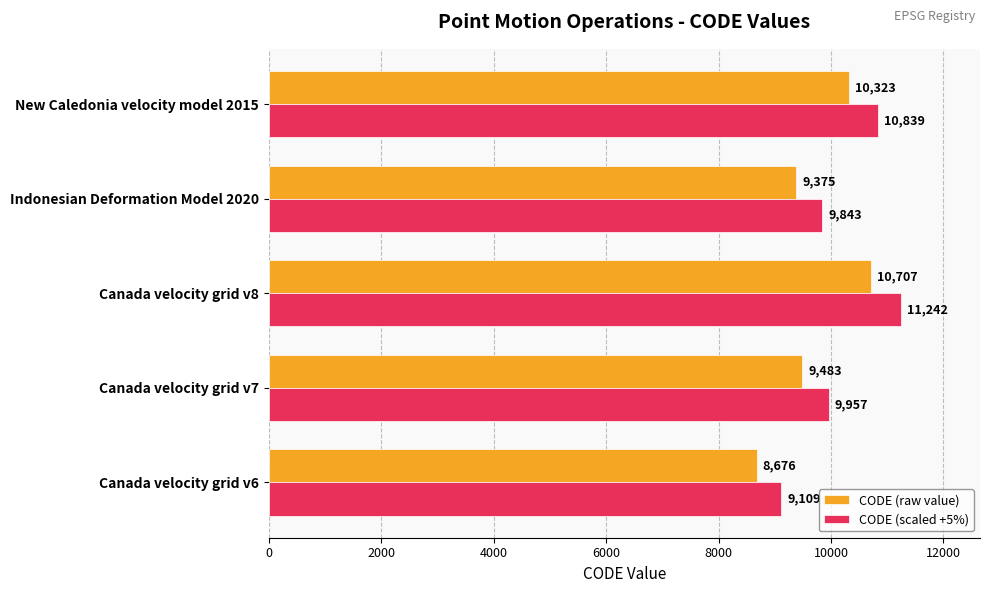

Where is CODE (scaled +5%) nearest to the value 10176?

Canada velocity grid v7